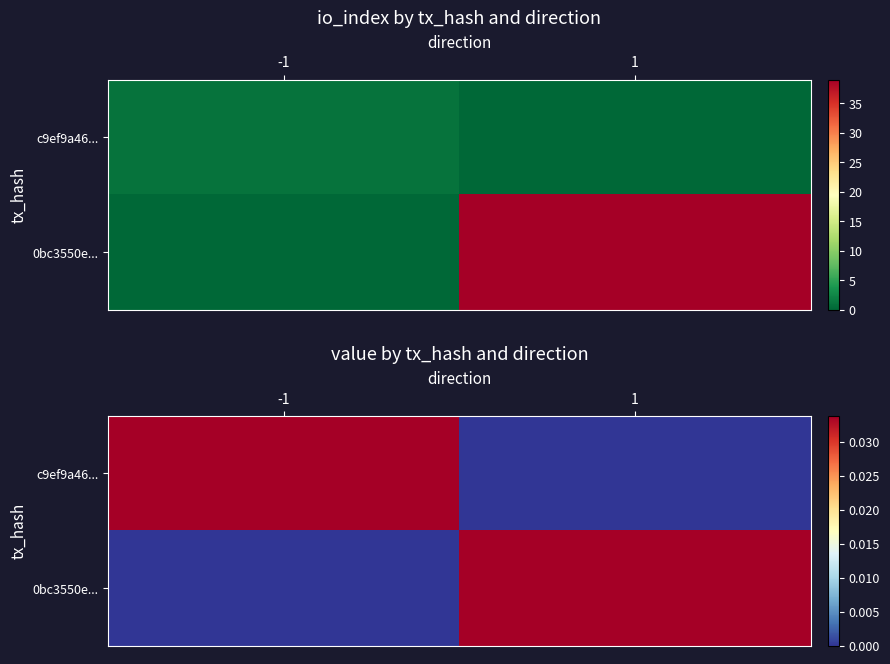

List the series in order of their peak value, highest first.

c9ef9a46..., 0bc3550e...